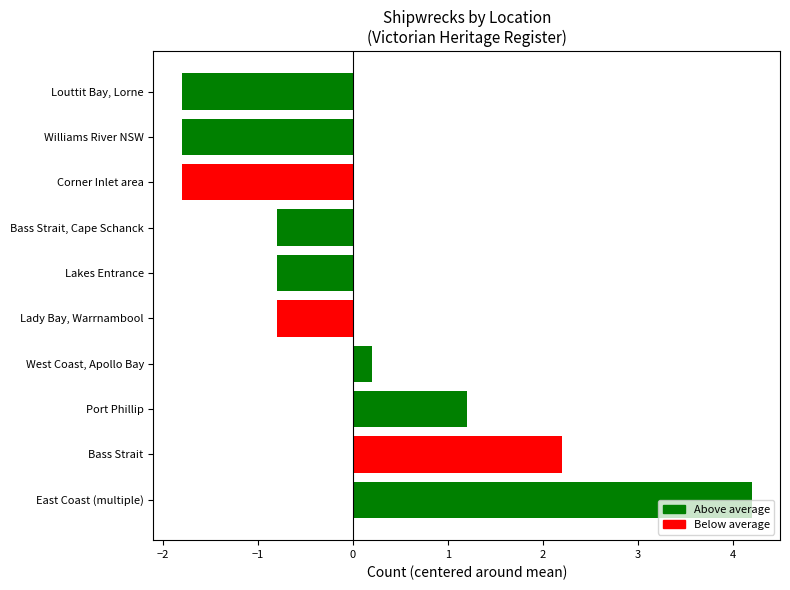

The chart shows a value of 4.2 at East Coast (multiple). True or false?

True